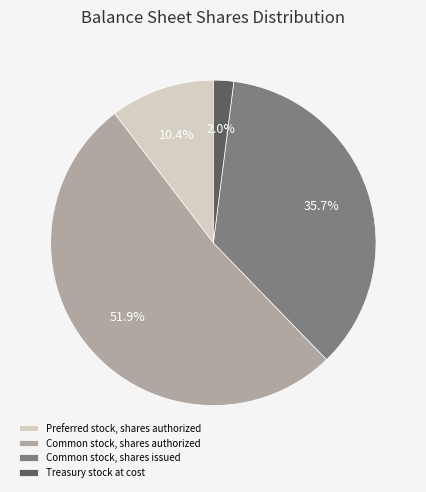

What percentage is the Common stock, shares issued slice, to the nearest percent?

36%